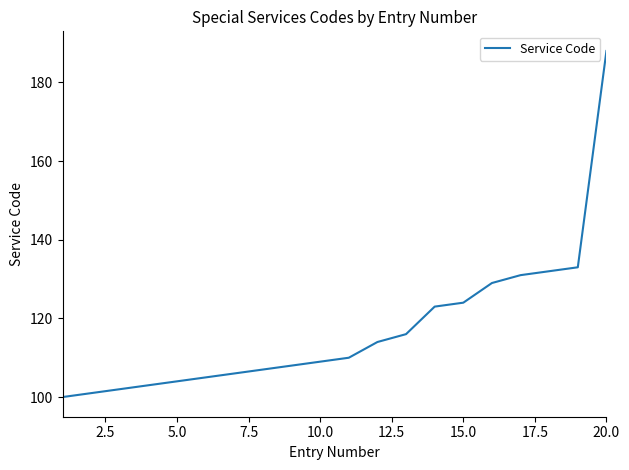

What is the greatest value displayed?

188